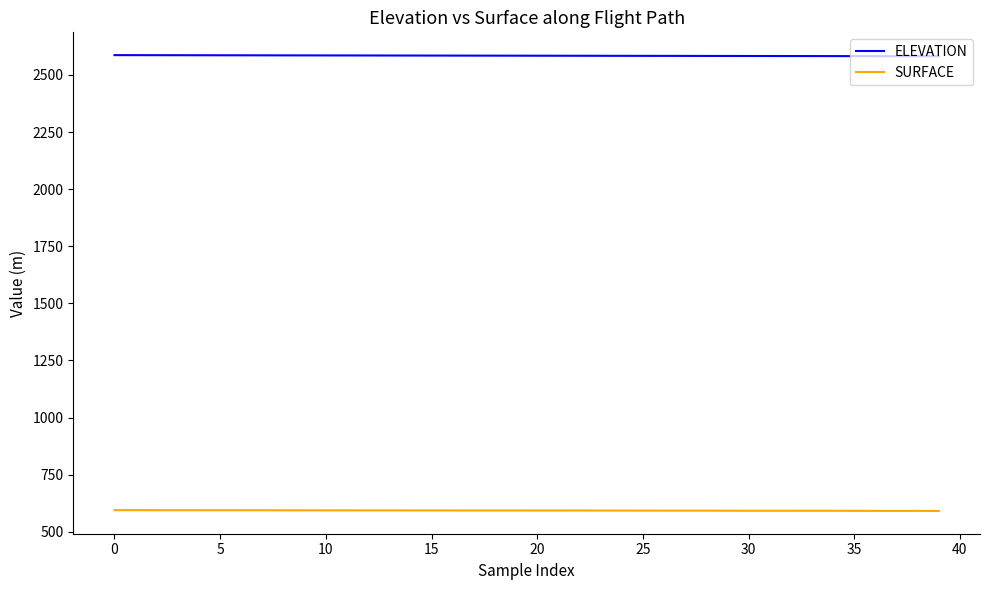

What is the difference between the second highest and second lowest values in the SURFACE series?

3.1